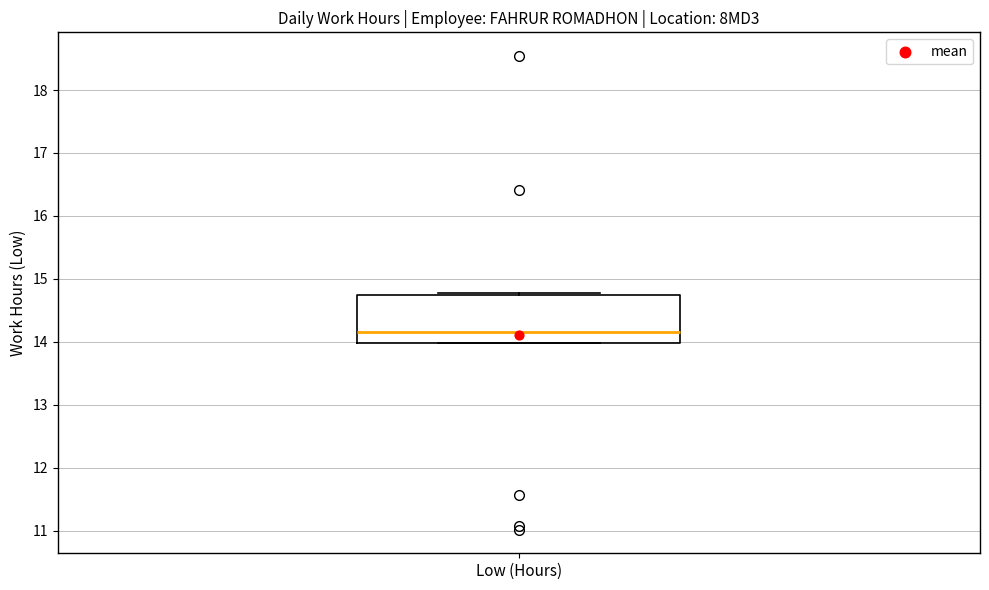

Where does the median line of the box for Low (Hours) sit on the y-axis? The values are not printed on the chart, so give them approximately, as read against the axis.

14.2